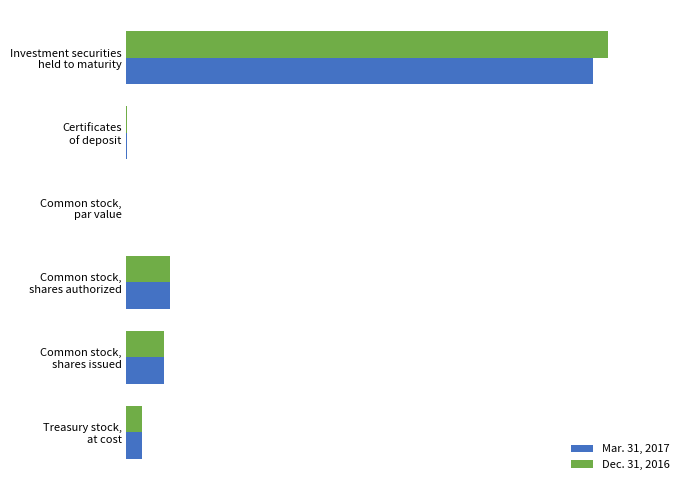

What are all the series names shown in the legend?

Mar. 31, 2017, Dec. 31, 2016